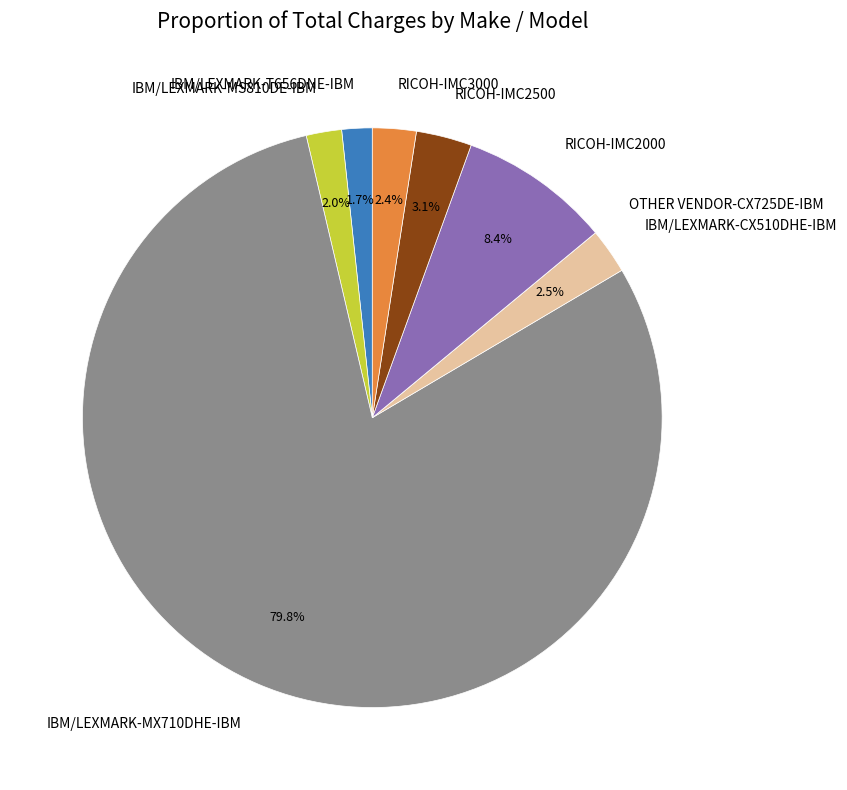

Which slice represents more than half of the pie?

IBM/LEXMARK-MX710DHE-IBM